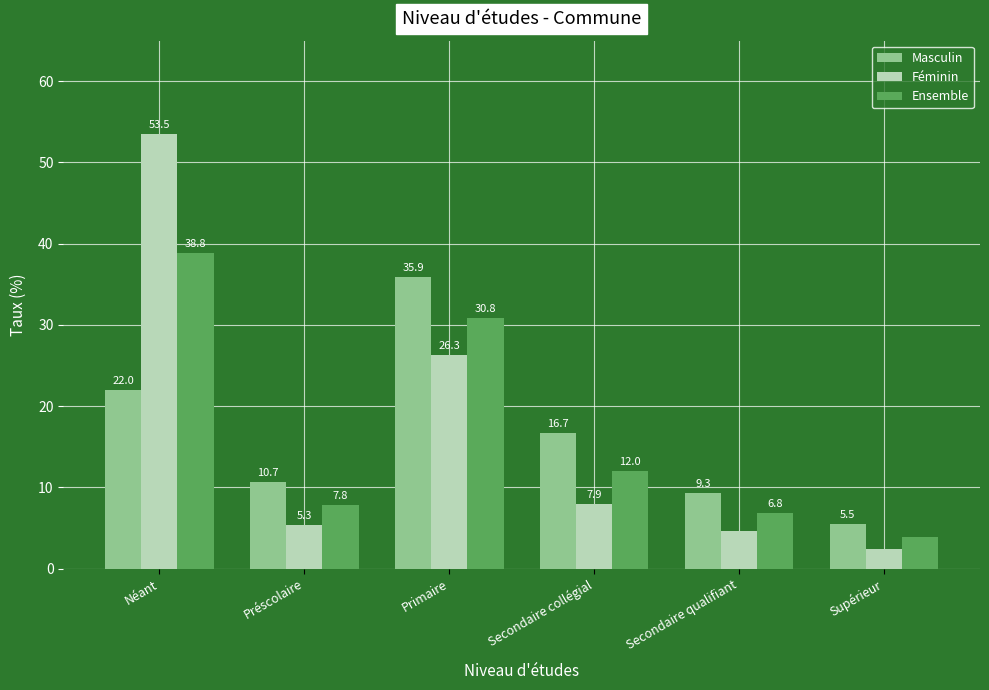

At which category is the sum across all series the highest?

Néant